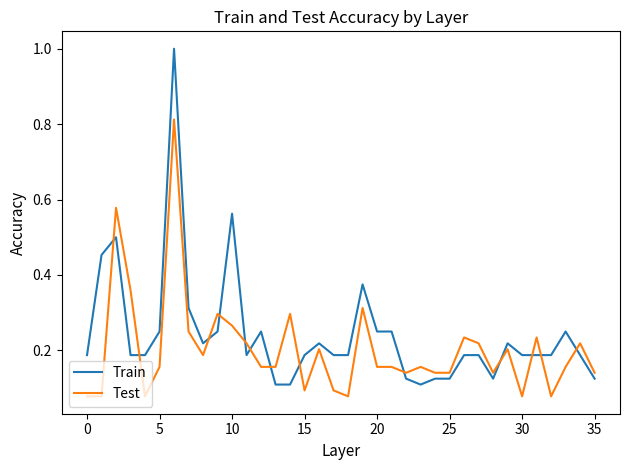

True or false: Train and Test intersect in this chart.

True